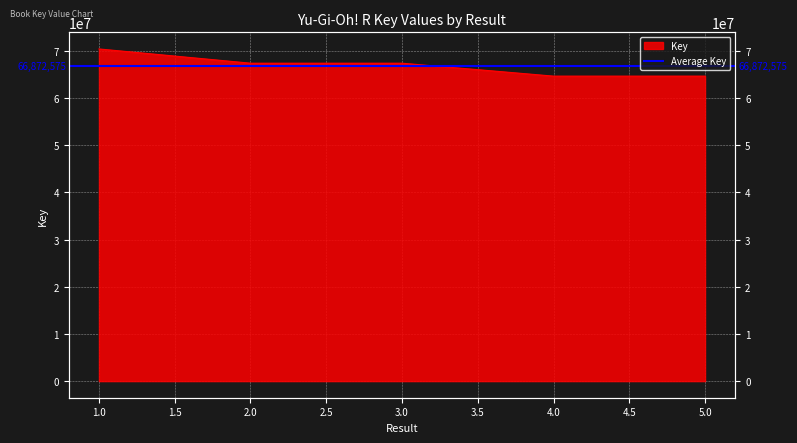

The value at 4 is 21113261. True or false?

False